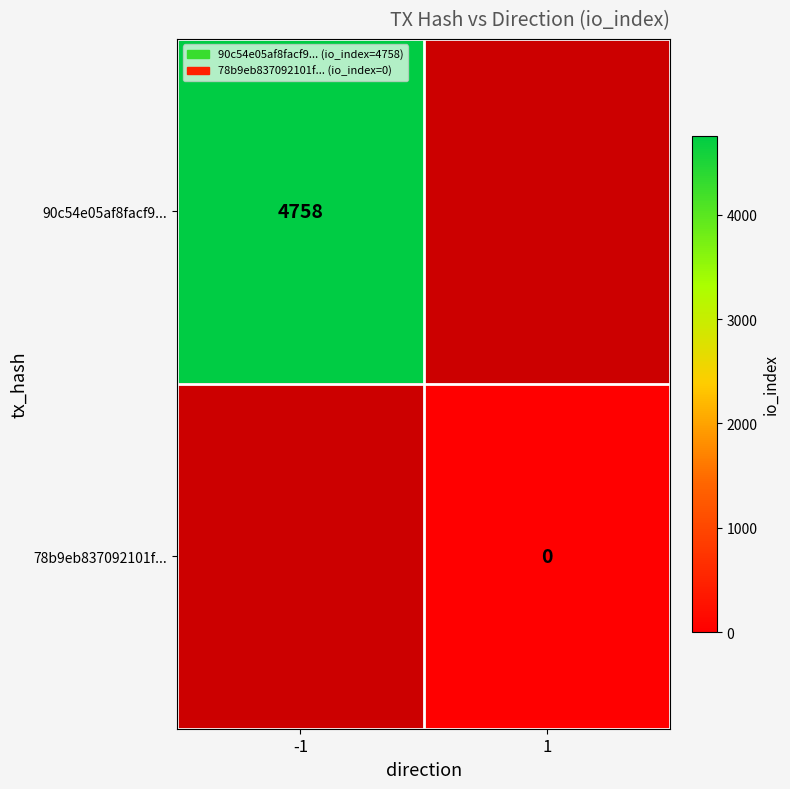

What is the maximum value shown in the chart?

4758.0